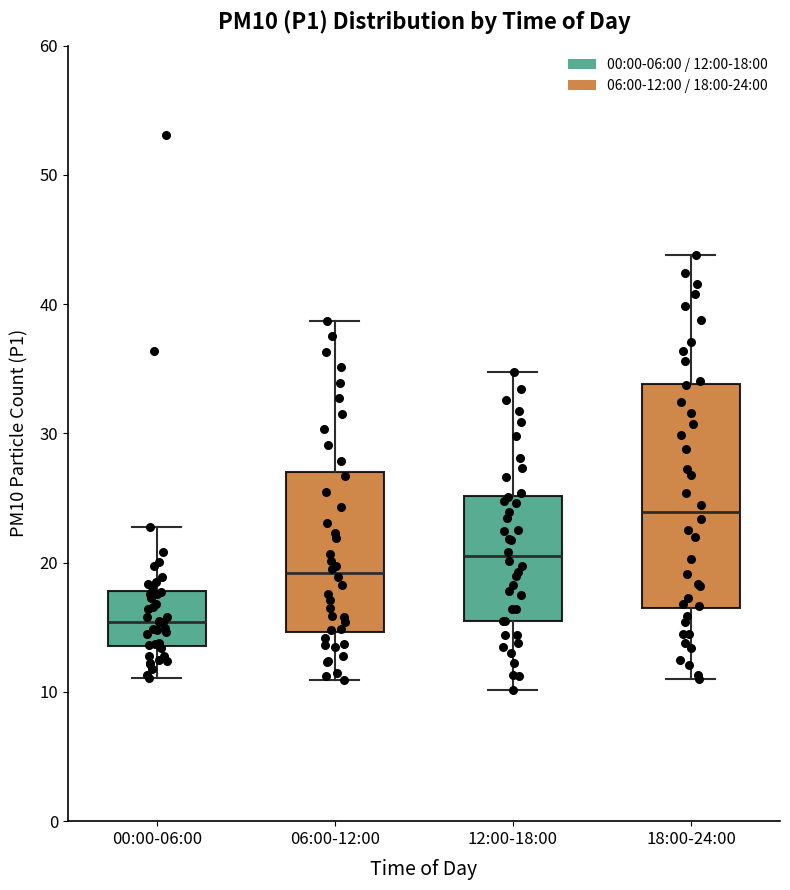

Reading left to right, read every box against the y-axis: the position of its median line, the range the box covers, and the ends of its whiskers. The values are not printed on the chart, so give them approximately, as read against the axis.

00:00-06:00: median 15, box 14 to 18, whiskers 11 to 23
06:00-12:00: median 19, box 15 to 27, whiskers 11 to 39
12:00-18:00: median 20, box 15 to 25, whiskers 10 to 35
18:00-24:00: median 24, box 16 to 34, whiskers 11 to 44